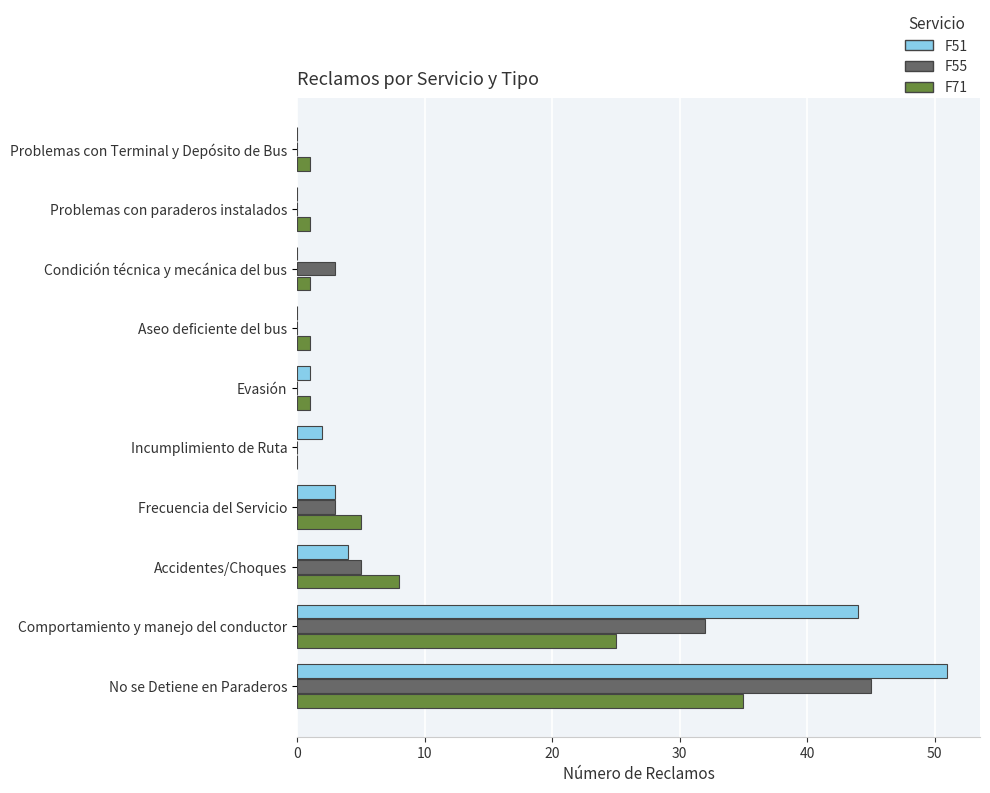

What is the sum of all F71 values?

78